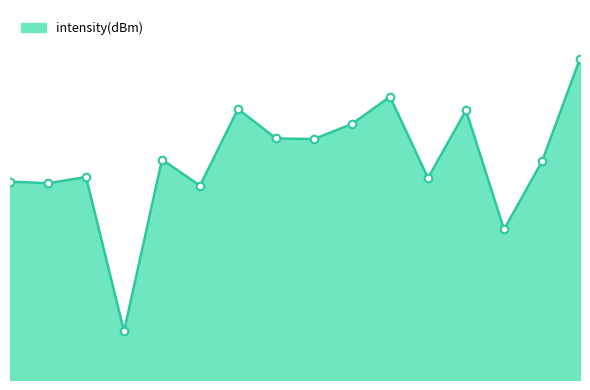

Which has a higher value, 6 or 28?

28